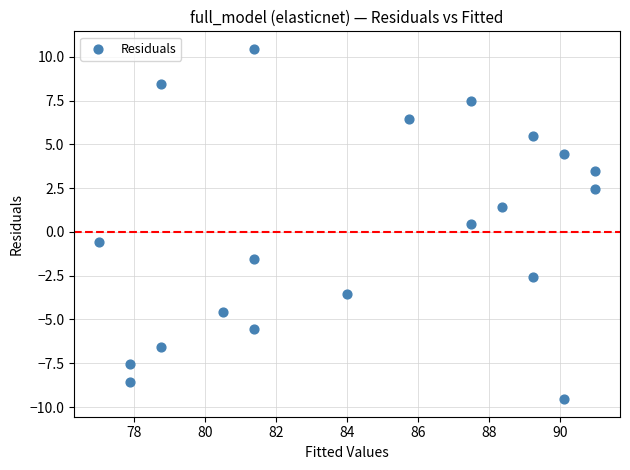

What is the range of Y values (max minus min)?

20.0